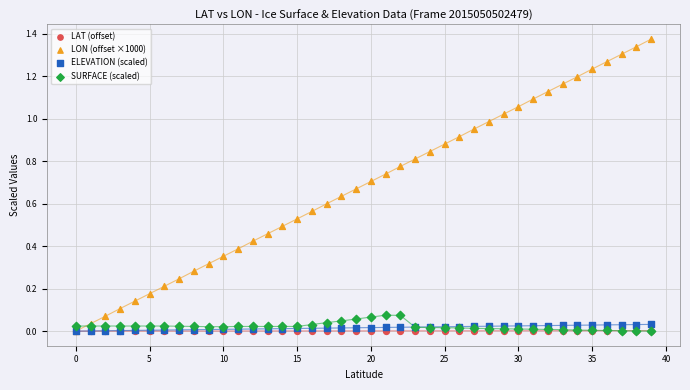

What are all the series names shown in the legend?

LAT (offset), LON (offset ×1000), ELEVATION (scaled), SURFACE (scaled)